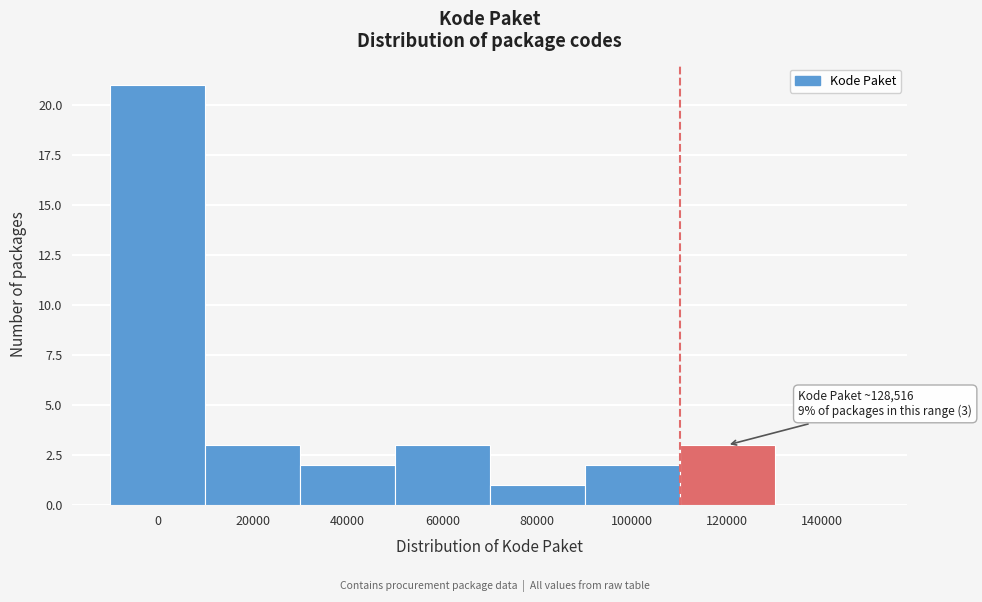

Reading left to right, what are all the values shown in this chart?

0=21	20000=3	40000=2	60000=3	80000=1	100000=2	120000=3	140000=0